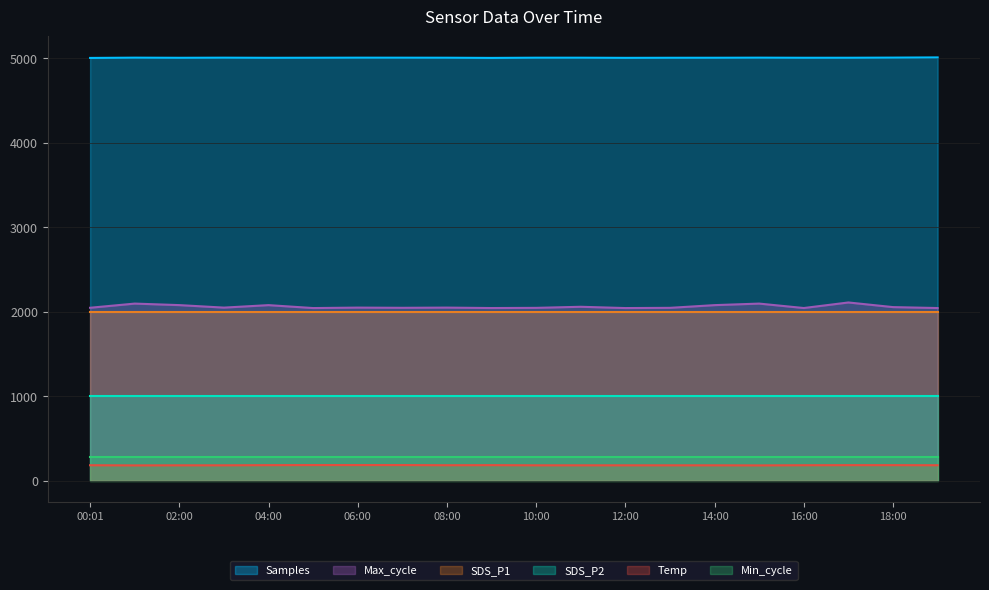

What are all the series names shown in the legend?

Samples, Max_cycle, SDS_P1, SDS_P2, Temp, Min_cycle